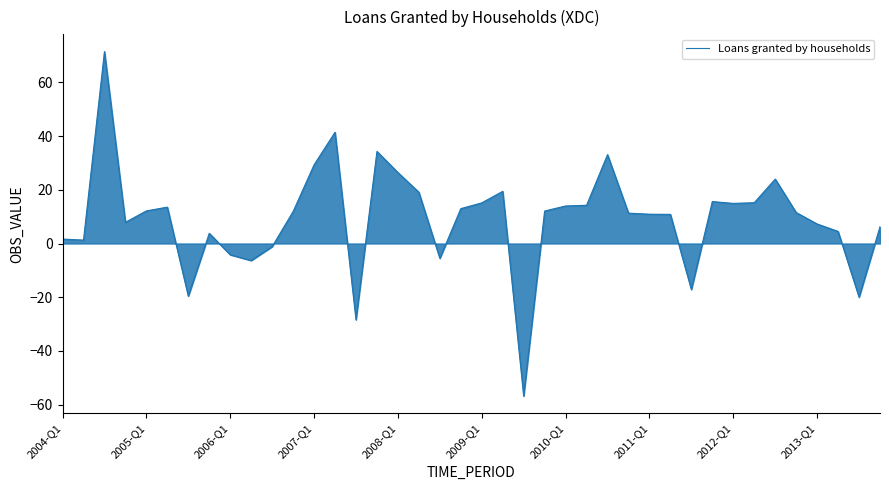

What is the greatest value displayed?

71.4